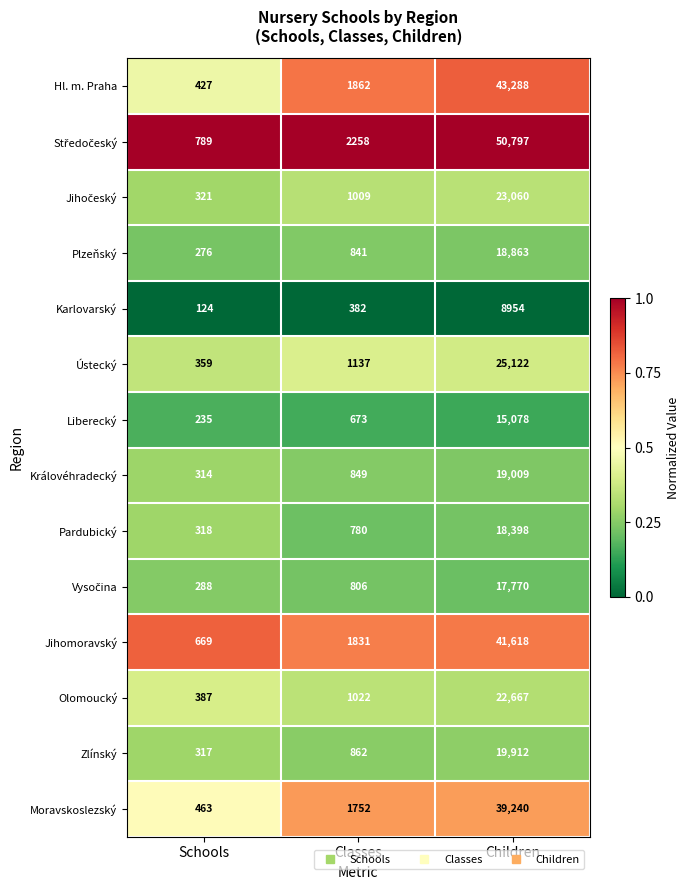

Where is Olomoucký nearest to the value 11527?

Classes